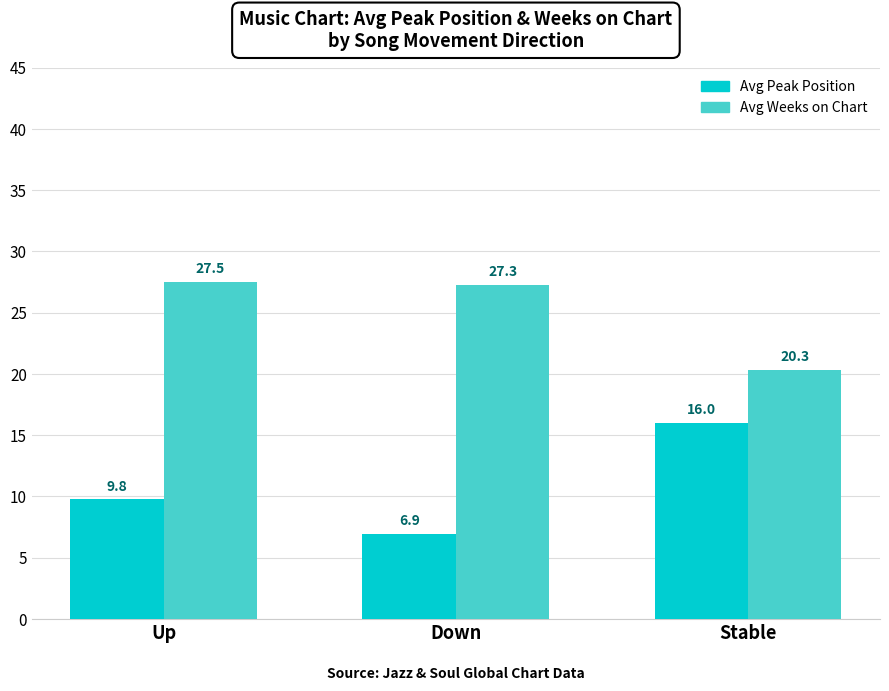

Rank the series by their maximum value, from lowest to highest.

Avg Peak Position, Avg Weeks on Chart